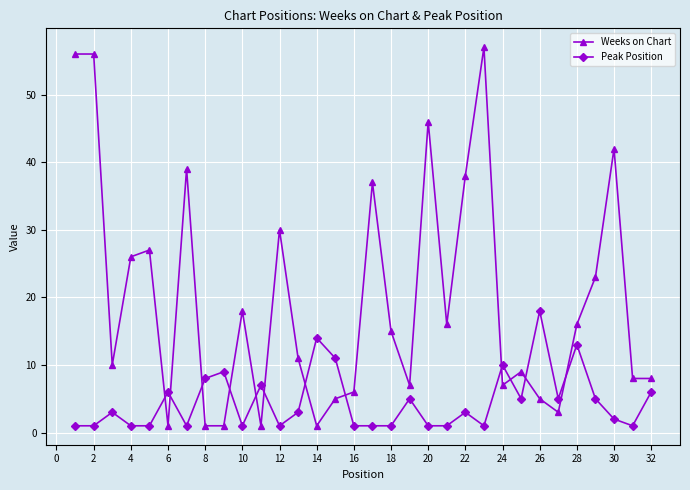

What is the sum of all Peak Position values?

147